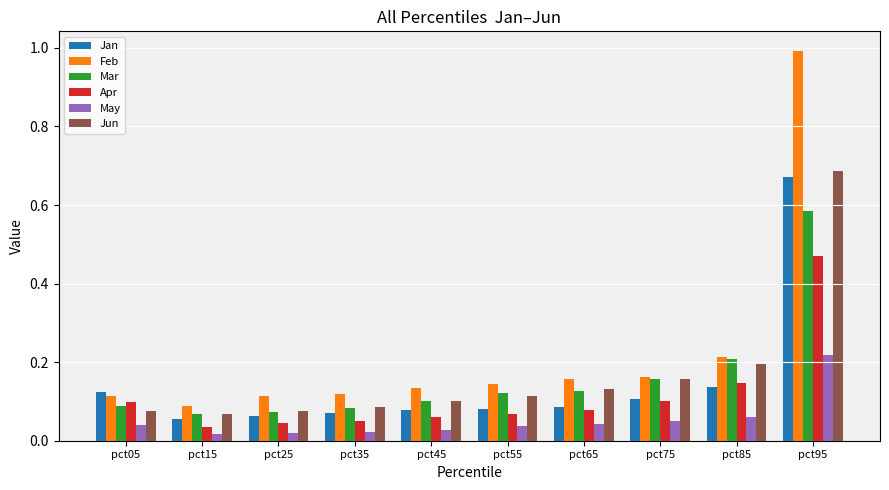

Between pct05 and pct45, which series saw the biggest shift?

Jan